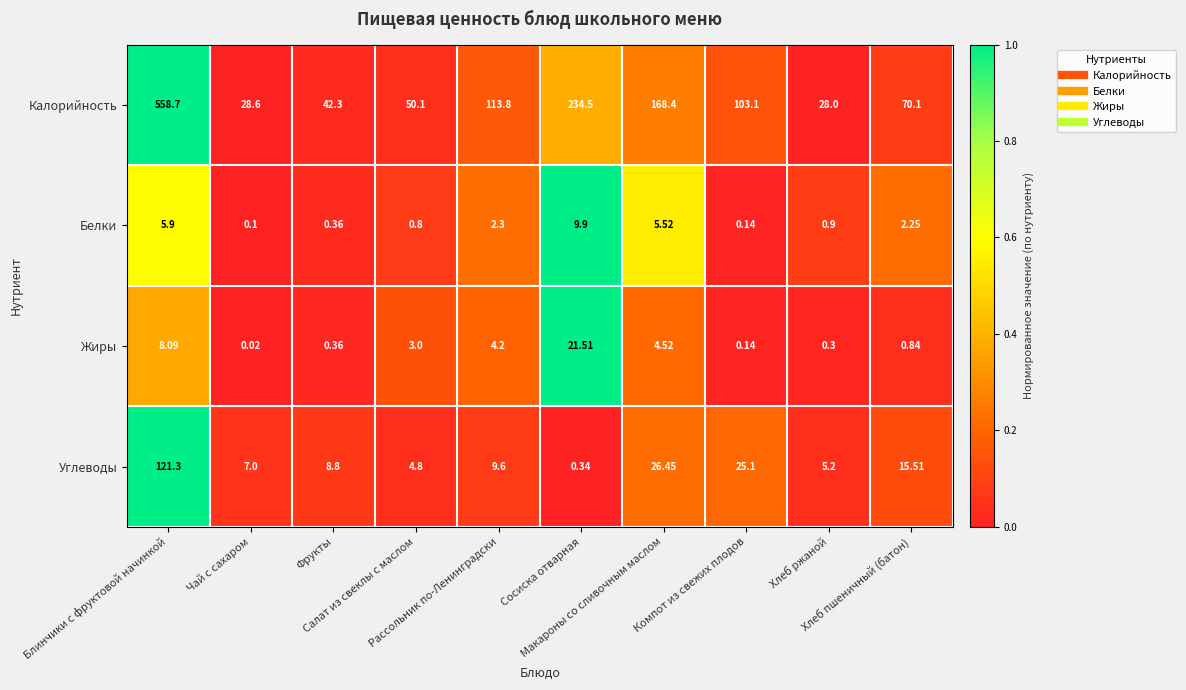

Which series has the largest range (max minus min)?

Калорийность